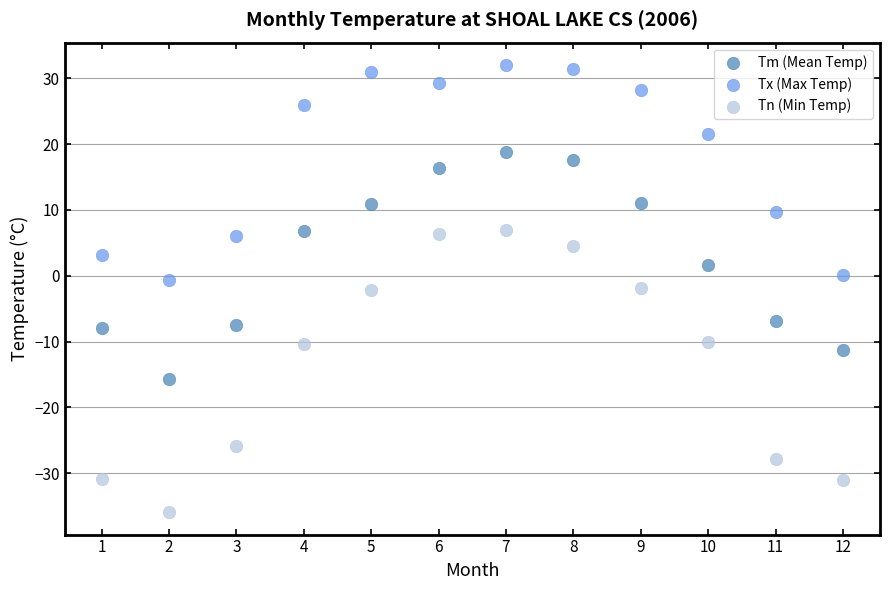

Across all data points, what is the range of X values (max minus min)?

11.0